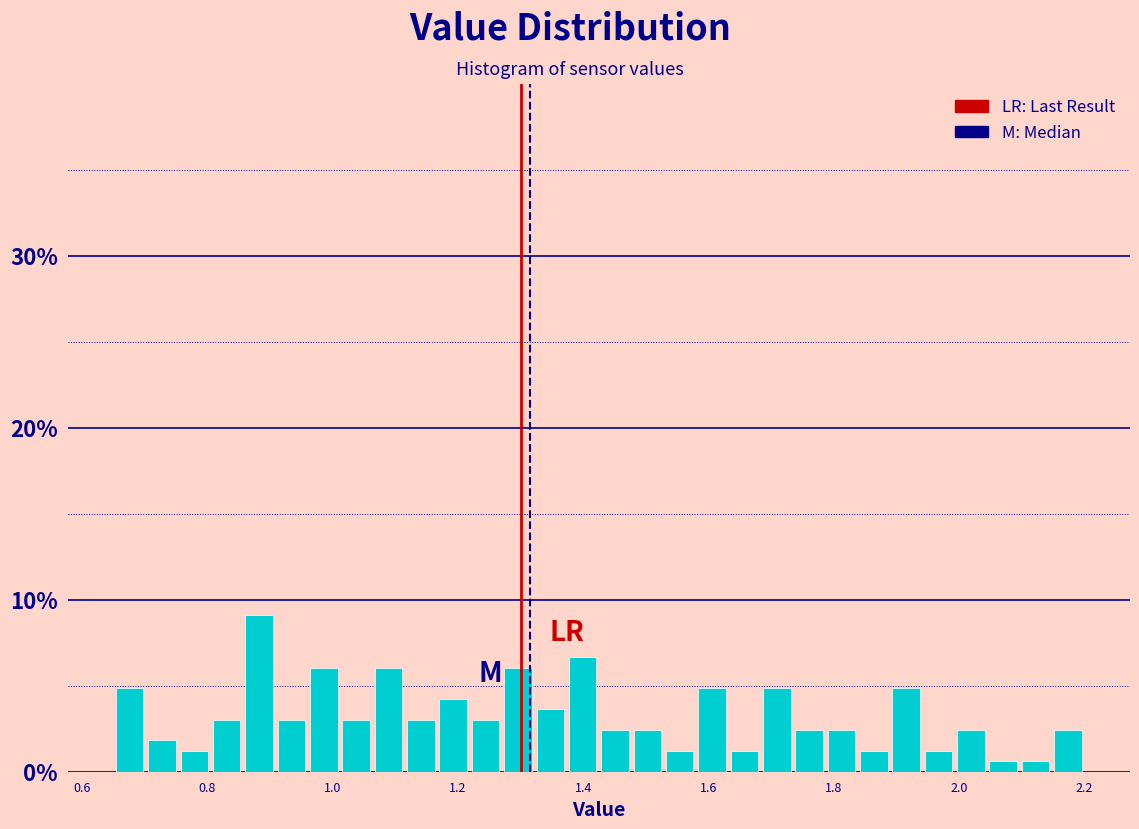

Around what value on the x-axis is the tallest bar? Give the approximate position of its centre, as read against the axis.

0.88